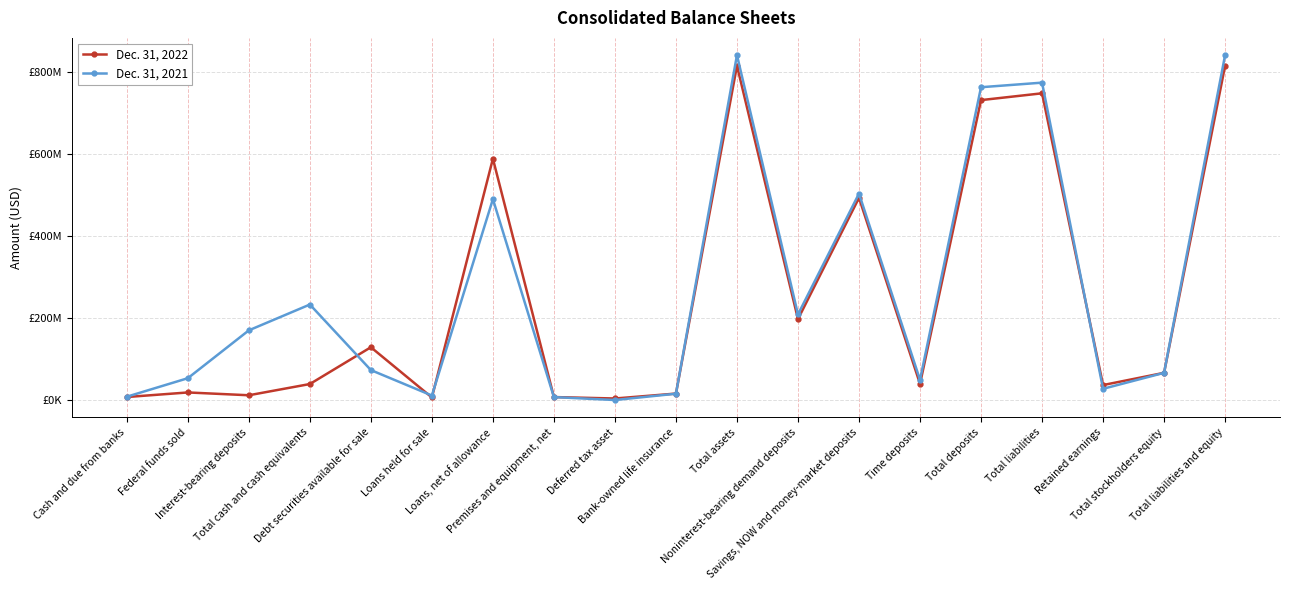

What position from the left is Total deposits?

15